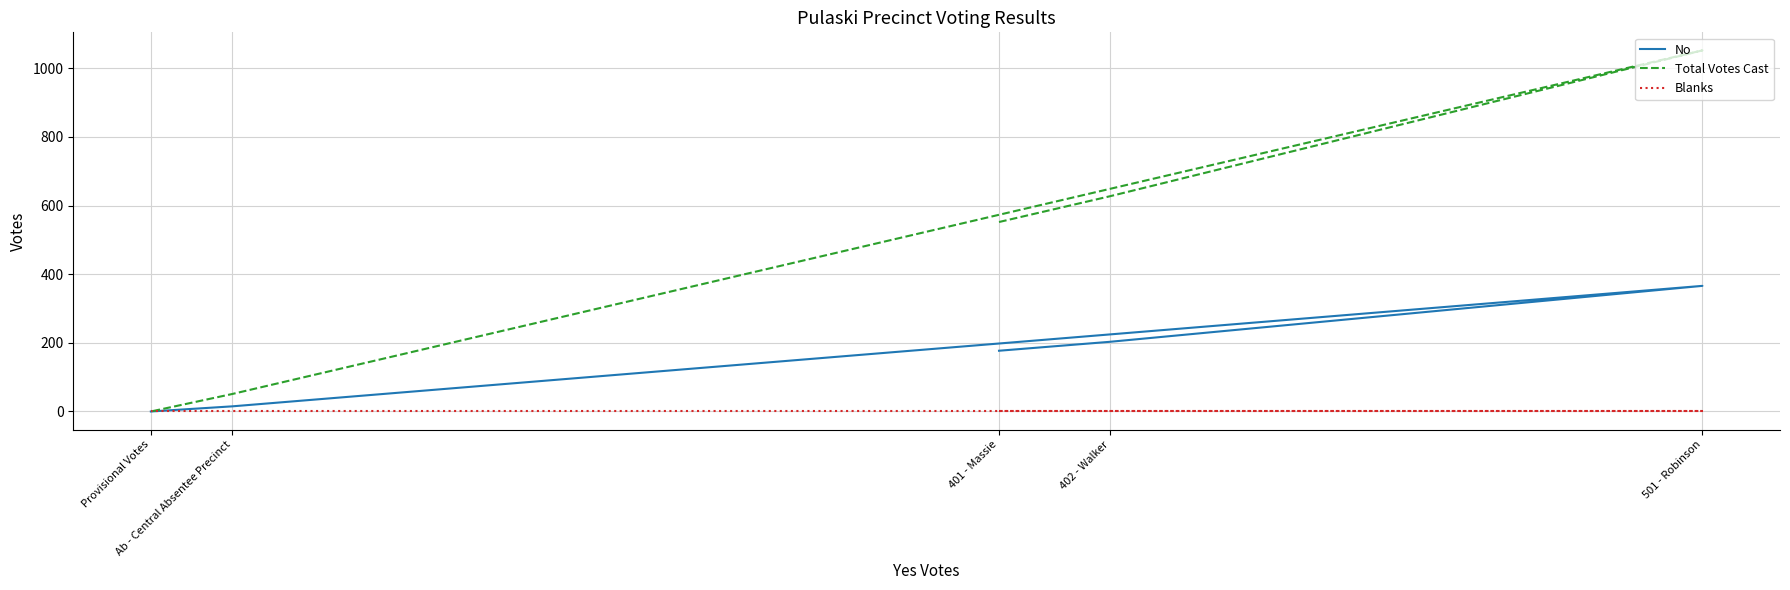

In No, how many points are higher than both neighbors (excluding endpoints)?

1